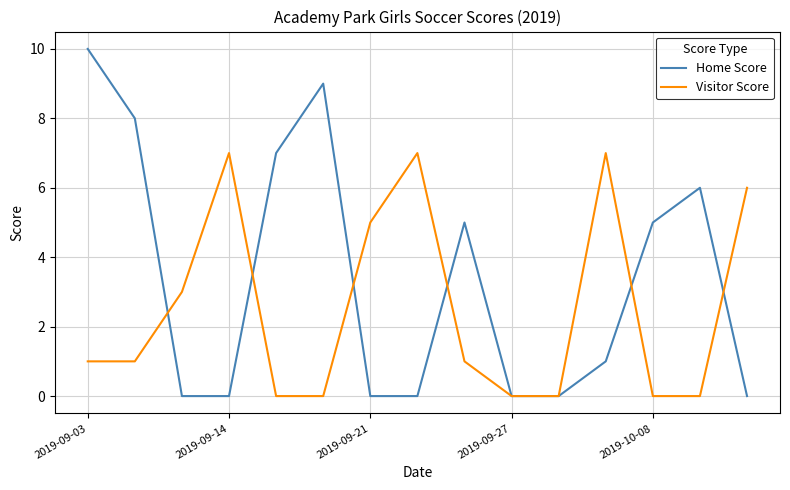

What is the greatest value displayed?

10